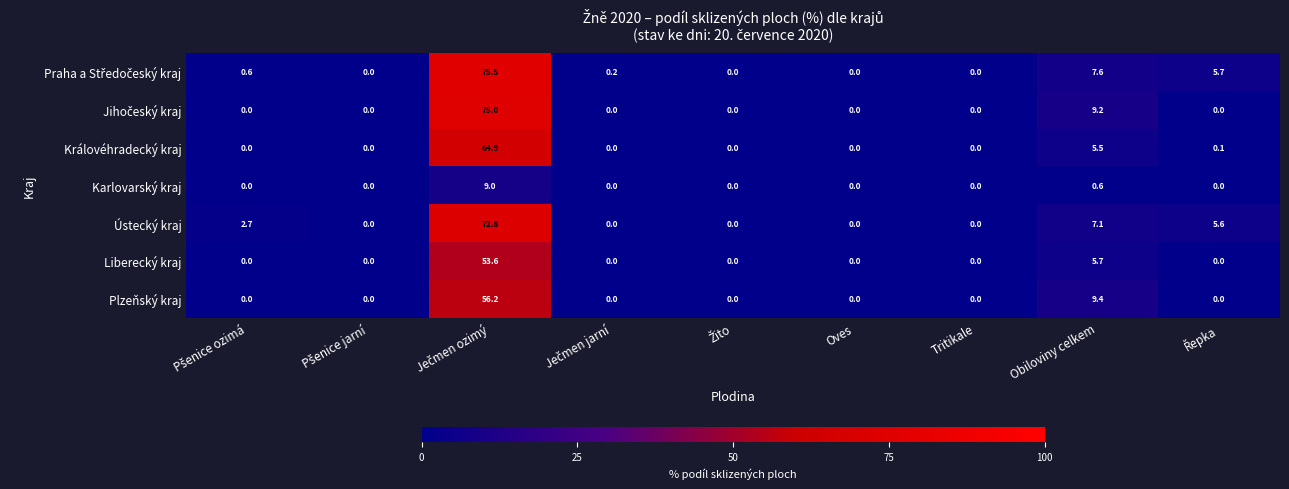

What is the greatest value displayed?

75.5